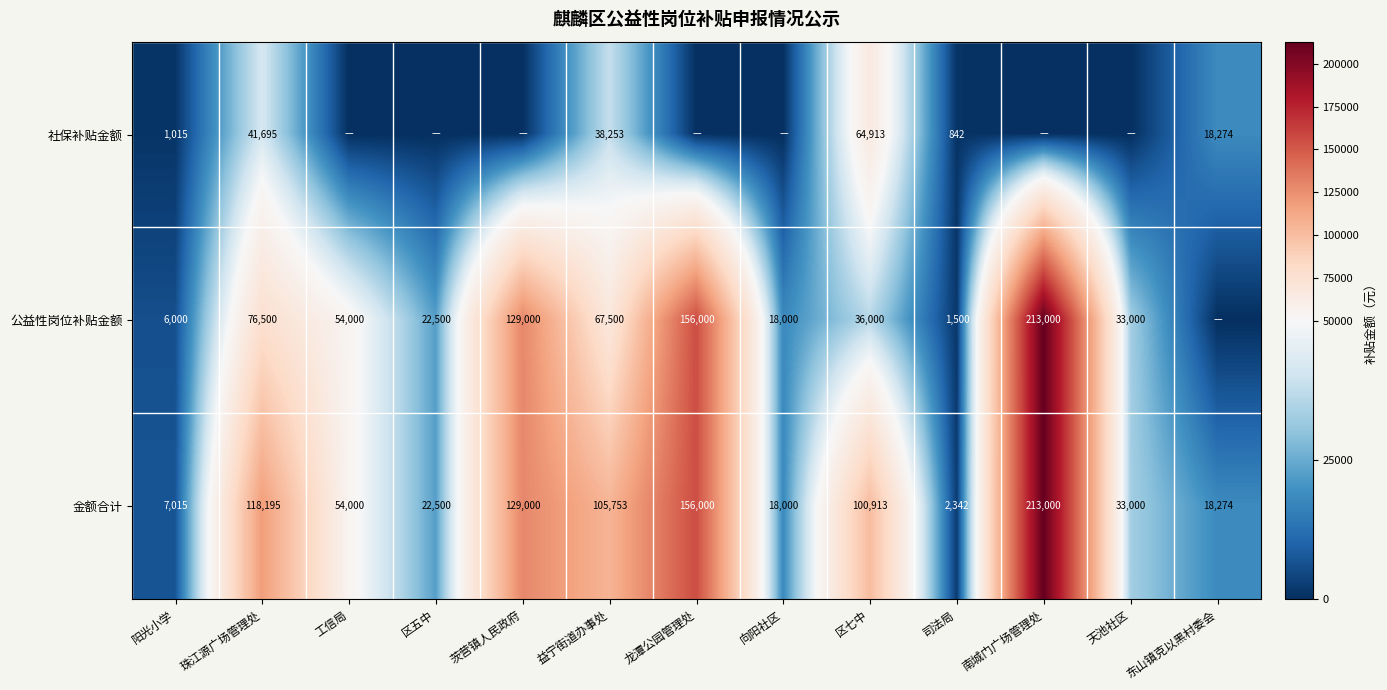

Where does the 金额合计 series first go above 54000?

珠江源广场管理处